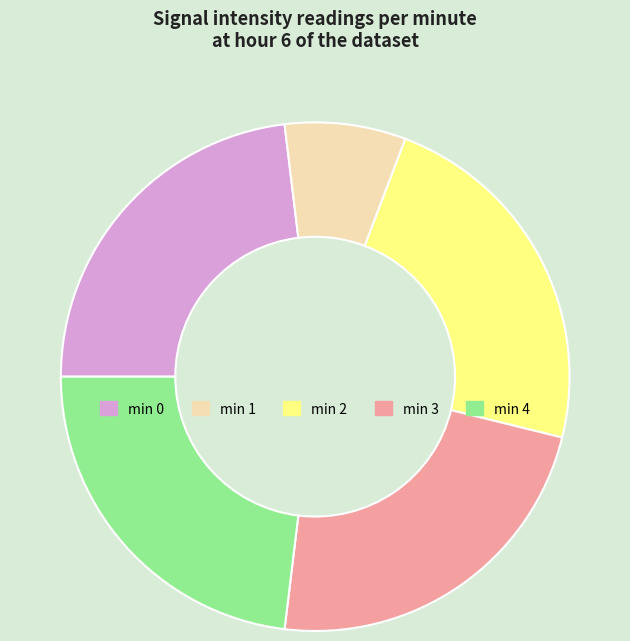

Approximately how many times larger is the value at min 3 compared to min 4?

1.0